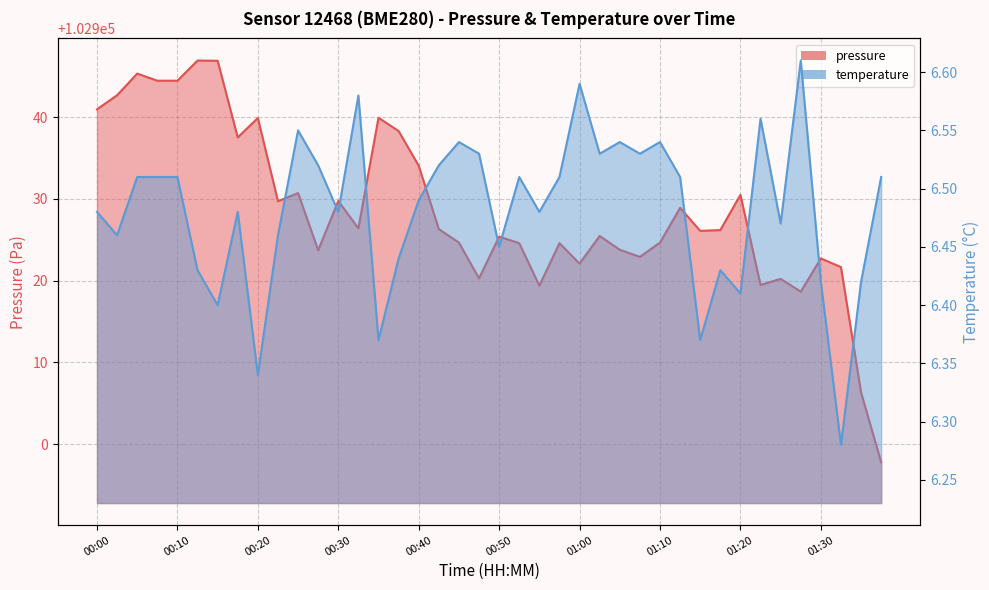

Reading right to left, transcribe all the data shown in this chart.

pressure: 01:37=102897.8	01:35=102906.3	01:32=102921.7	01:30=102922.7	01:27=102918.7	01:25=102920.2	01:22=102919.5	01:20=102930.5	01:18=102926.2	01:15=102926.1	01:13=102928.9	01:10=102924.7	01:08=102922.9	01:05=102923.8	01:03=102925.5	01:00=102922.1	00:58=102924.6	00:55=102919.4	00:53=102924.6	00:50=102925.4	00:48=102920.3	00:45=102924.7	00:43=102926.3	00:40=102934.1	00:38=102938.3	00:35=102939.9	00:33=102926.4	00:30=102929.8	00:28=102923.7	00:25=102930.7	00:23=102929.7	00:20=102939.9	00:17=102937.5	00:15=102946.9	00:12=102946.9	00:10=102944.5	00:07=102944.5	00:05=102945.3	00:02=102942.7	00:00=102941.0
temperature: 01:37=6.5	01:35=6.4	01:32=6.3	01:30=6.4	01:27=6.6	01:25=6.5	01:22=6.6	01:20=6.4	01:18=6.4	01:15=6.4	01:13=6.5	01:10=6.5	01:08=6.5	01:05=6.5	01:03=6.5	01:00=6.6	00:58=6.5	00:55=6.5	00:53=6.5	00:50=6.5	00:48=6.5	00:45=6.5	00:43=6.5	00:40=6.5	00:38=6.4	00:35=6.4	00:33=6.6	00:30=6.5	00:28=6.5	00:25=6.5	00:23=6.5	00:20=6.3	00:17=6.5	00:15=6.4	00:12=6.4	00:10=6.5	00:07=6.5	00:05=6.5	00:02=6.5	00:00=6.5